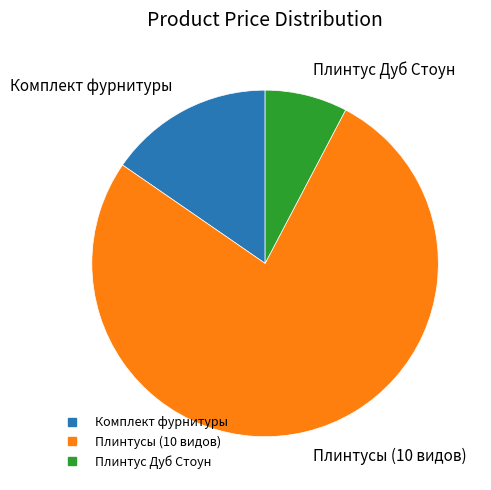

Count the number of slices in the pie.

3